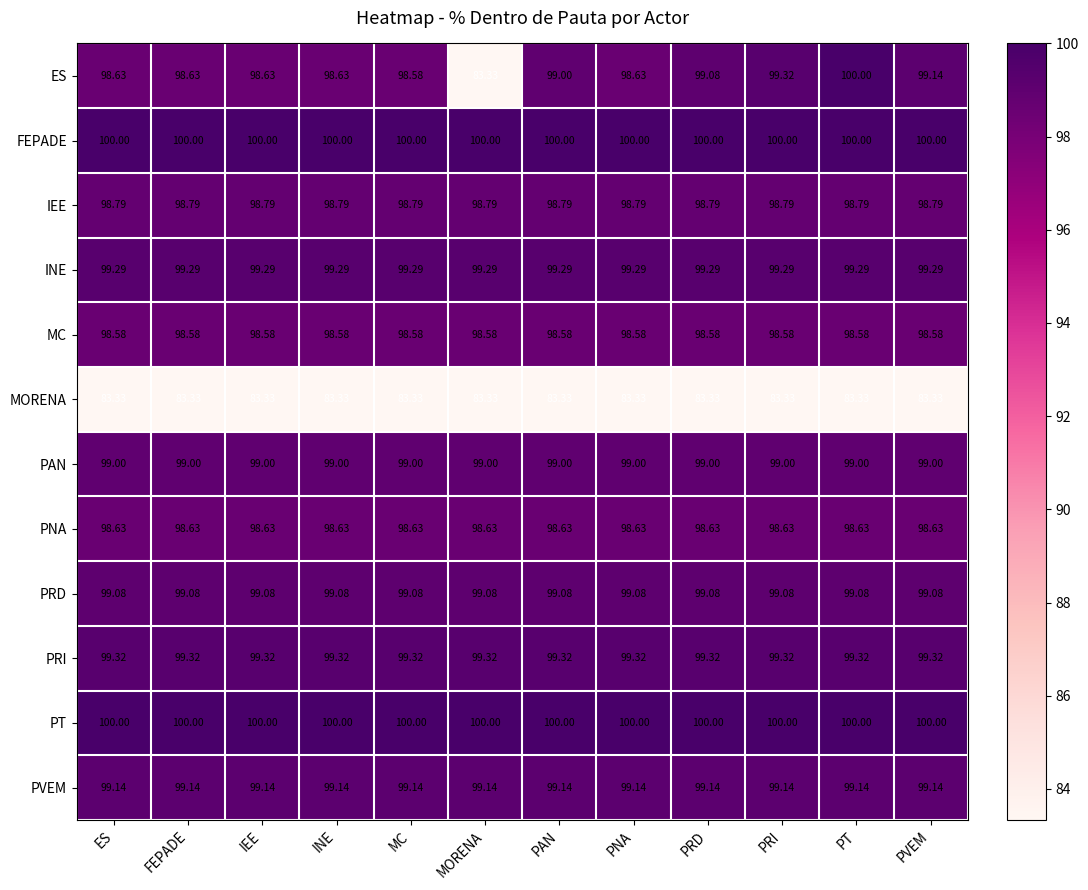

At which category is the sum across all series the highest?

PT